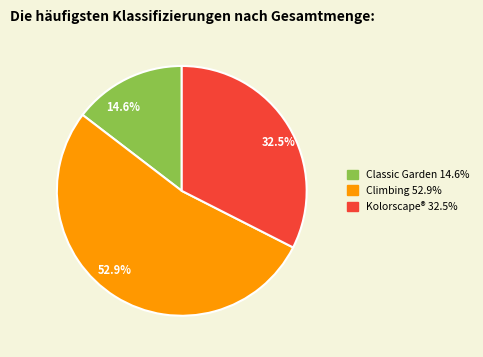

Is there any slice that represents more than half of the pie?

Yes